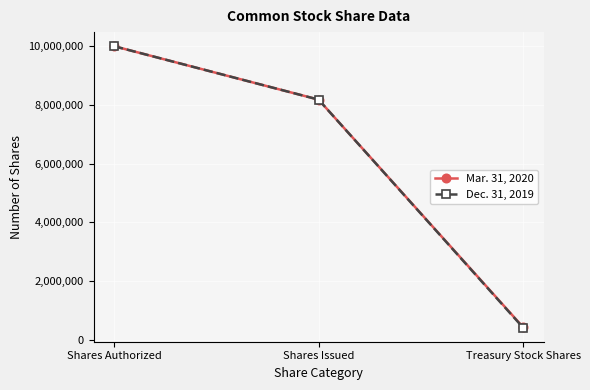

List the series in order of their overall mean, lowest first.

Dec. 31, 2019, Mar. 31, 2020